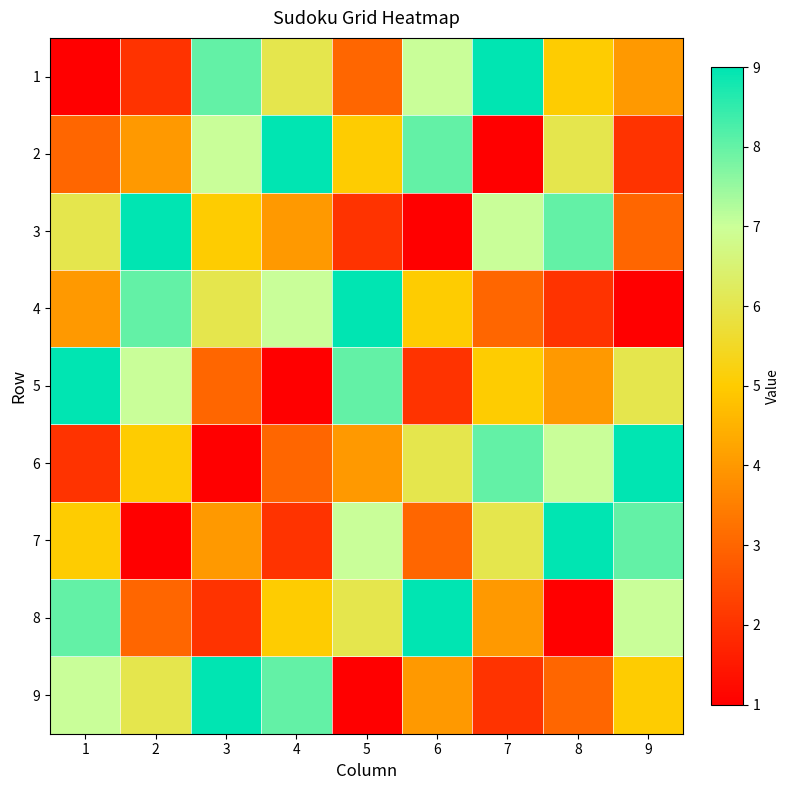

Rank the series at 1 from highest to lowest value.

5, 8, 9, 3, 7, 4, 2, 6, 1